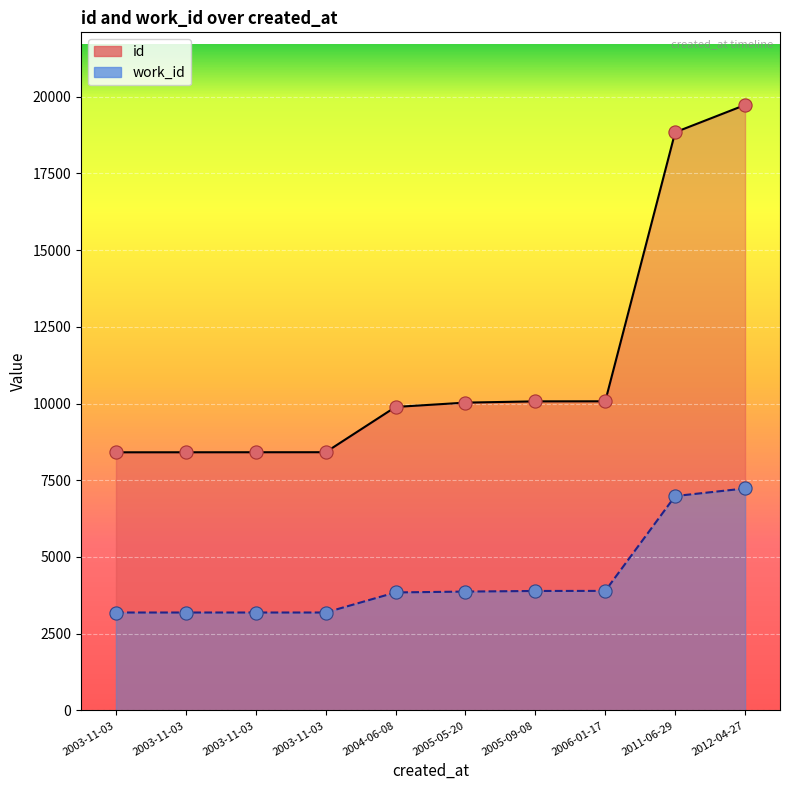

What is the total value across all series at 2011-06-29?

25824